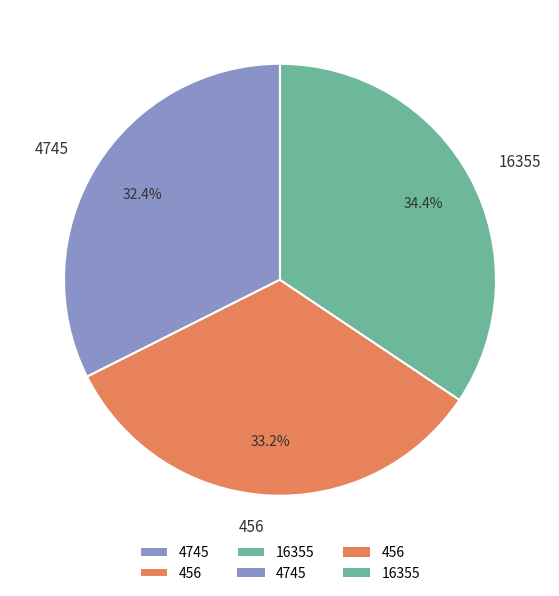

What is the smallest slice in the pie chart?

4745